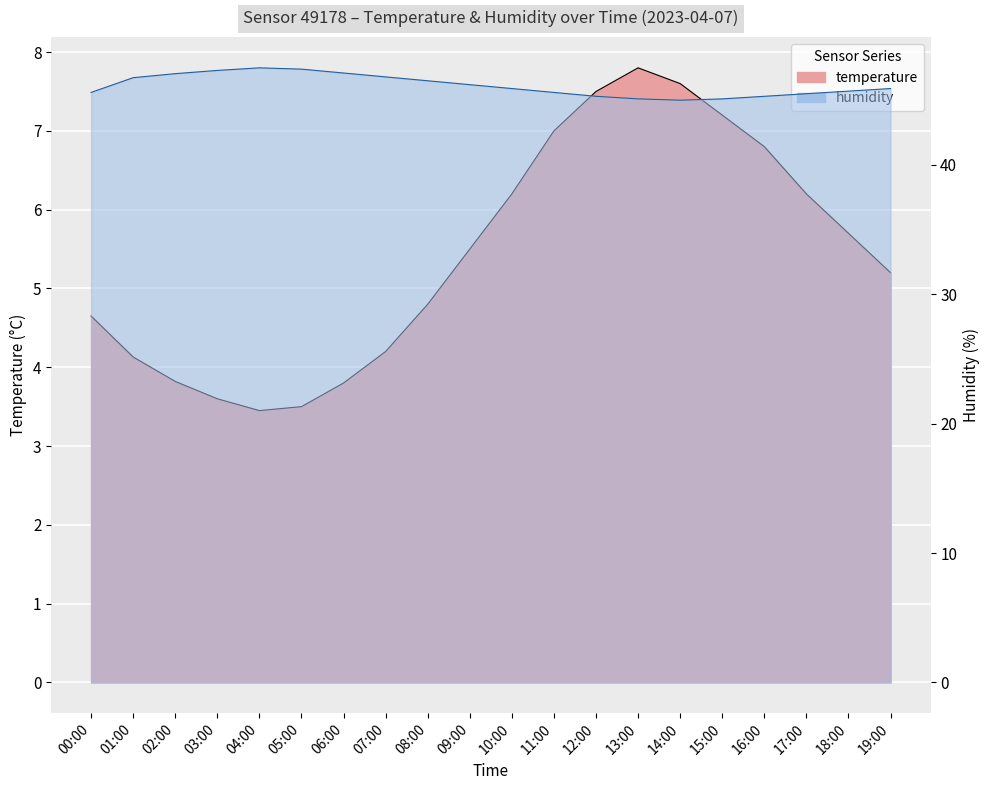

Is it true that humidity equals 20.5 at 10:00?

False